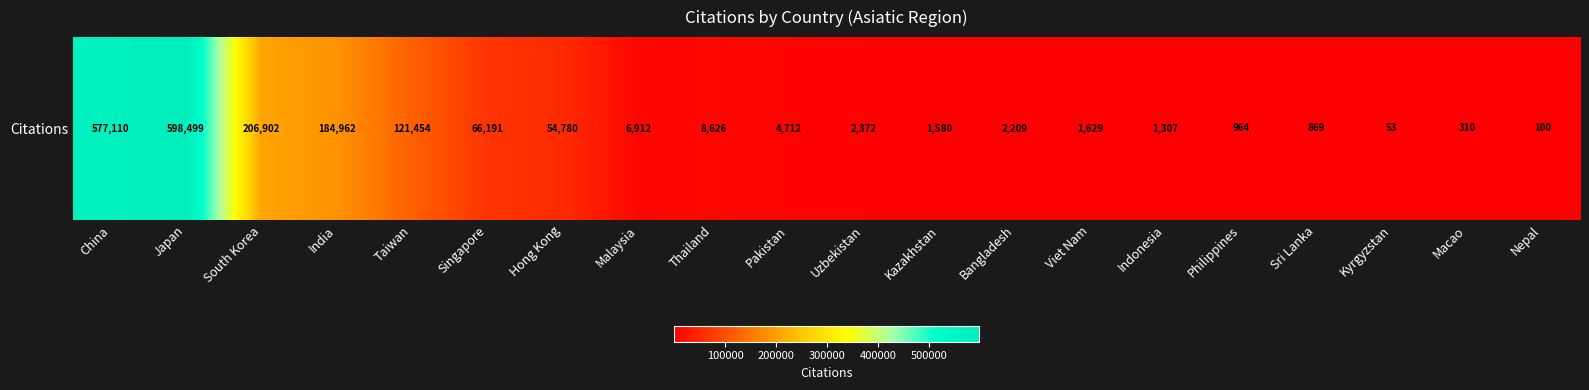

Rank the categories by value from lowest to highest.

Kyrgyzstan, Nepal, Macao, Sri Lanka, Philippines, Indonesia, Kazakhstan, Viet Nam, Bangladesh, Uzbekistan, Pakistan, Malaysia, Thailand, Hong Kong, Singapore, Taiwan, India, South Korea, China, Japan